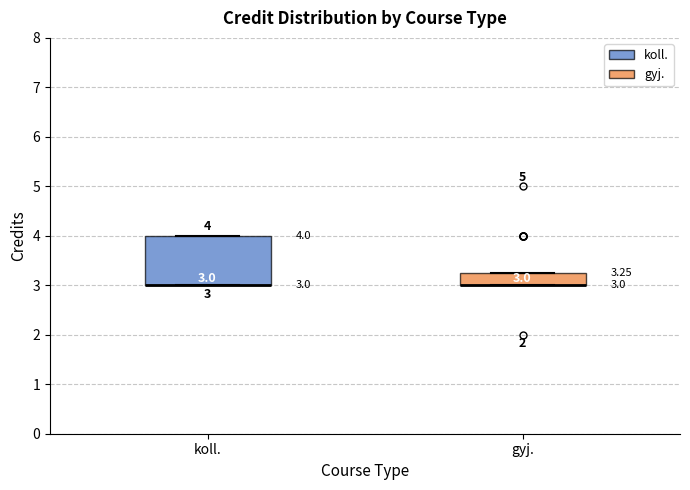

Which box is the tallest, from its lower edge to its upper edge?

koll.